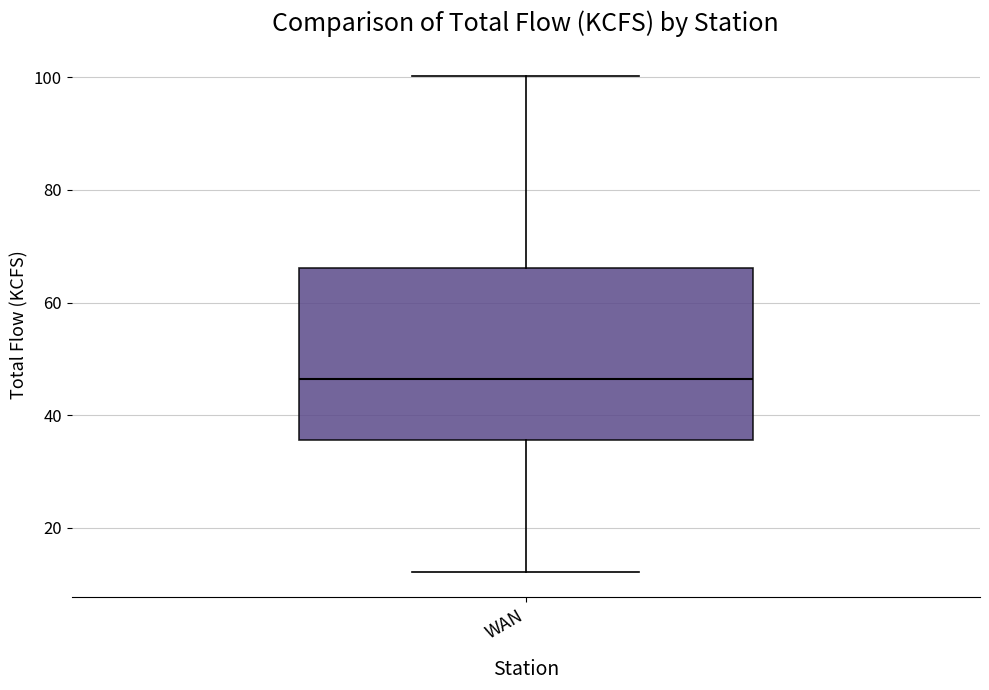

Where does the lower whisker of the box for WAN end on the y-axis? The values are not printed on the chart, so give them approximately, as read against the axis.

12